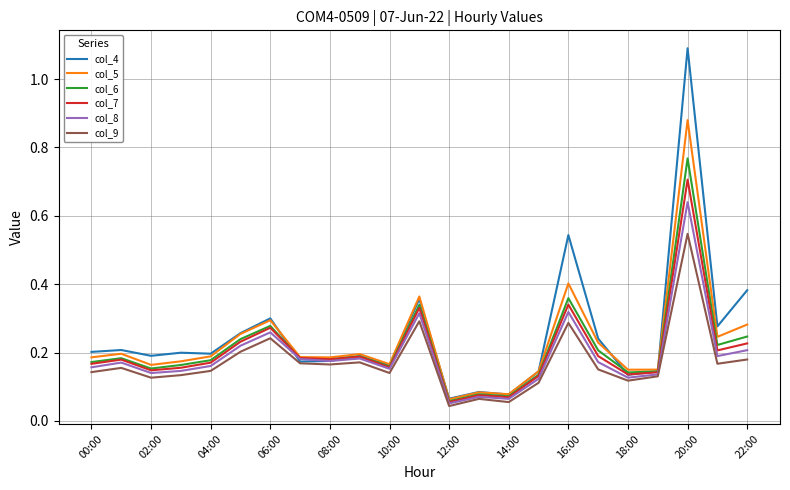

Which series has the largest range (max minus min)?

col_4